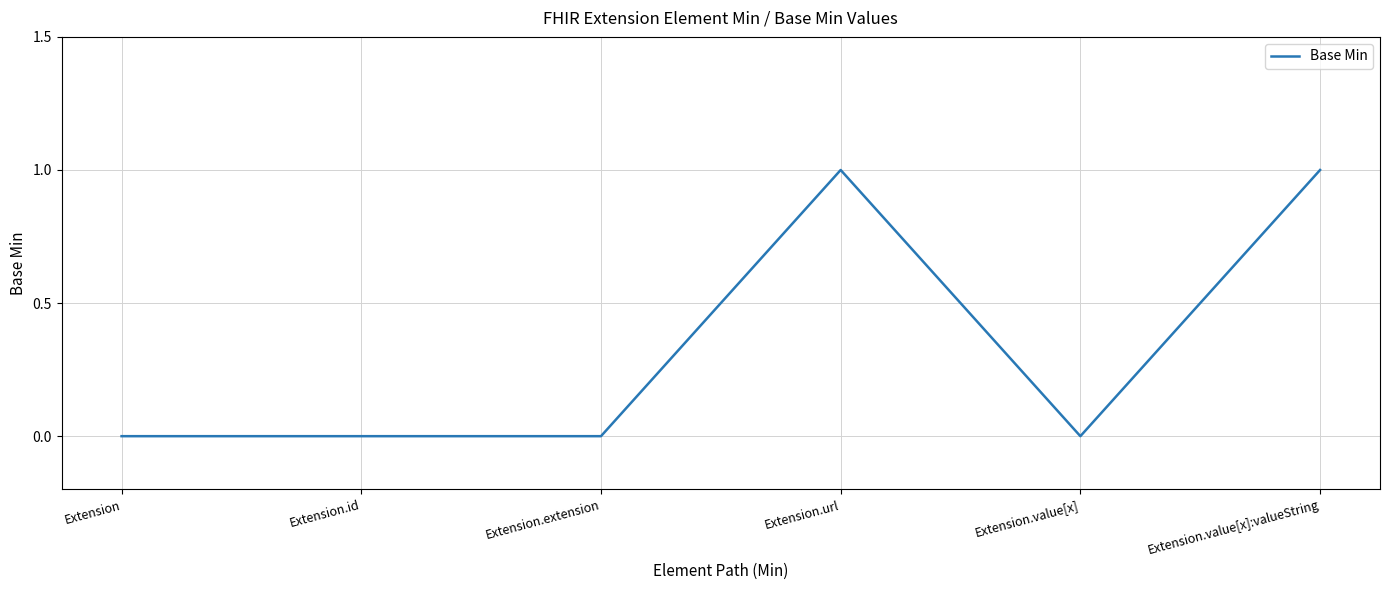

Reading left to right, list all the values displayed in this chart.

Extension=0	Extension.id=0	Extension.extension=0	Extension.url=1	Extension.value[x]=0	Extension.value[x]:valueString=1